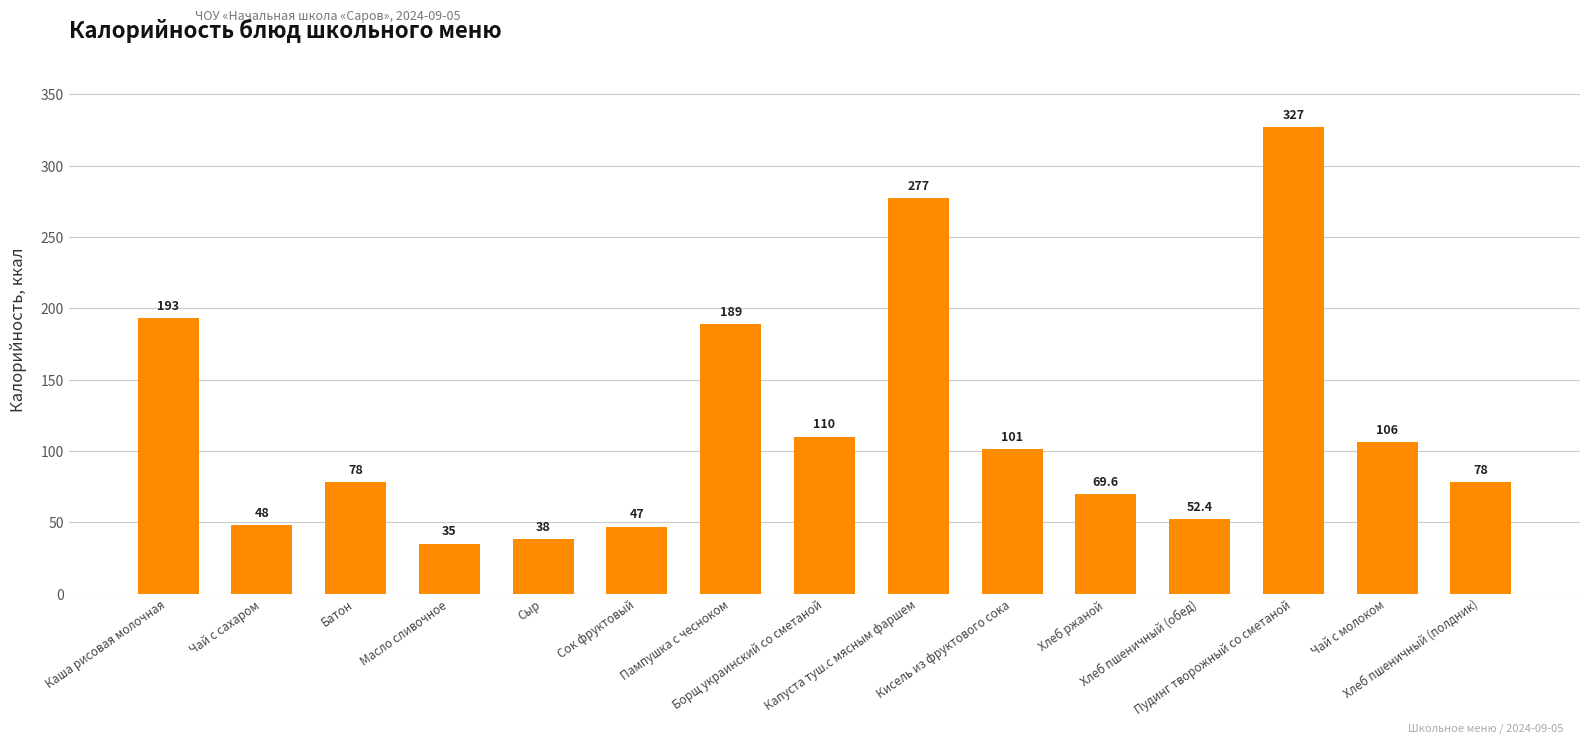

Where is the data nearest to the value 181?

Пампушка с чесноком